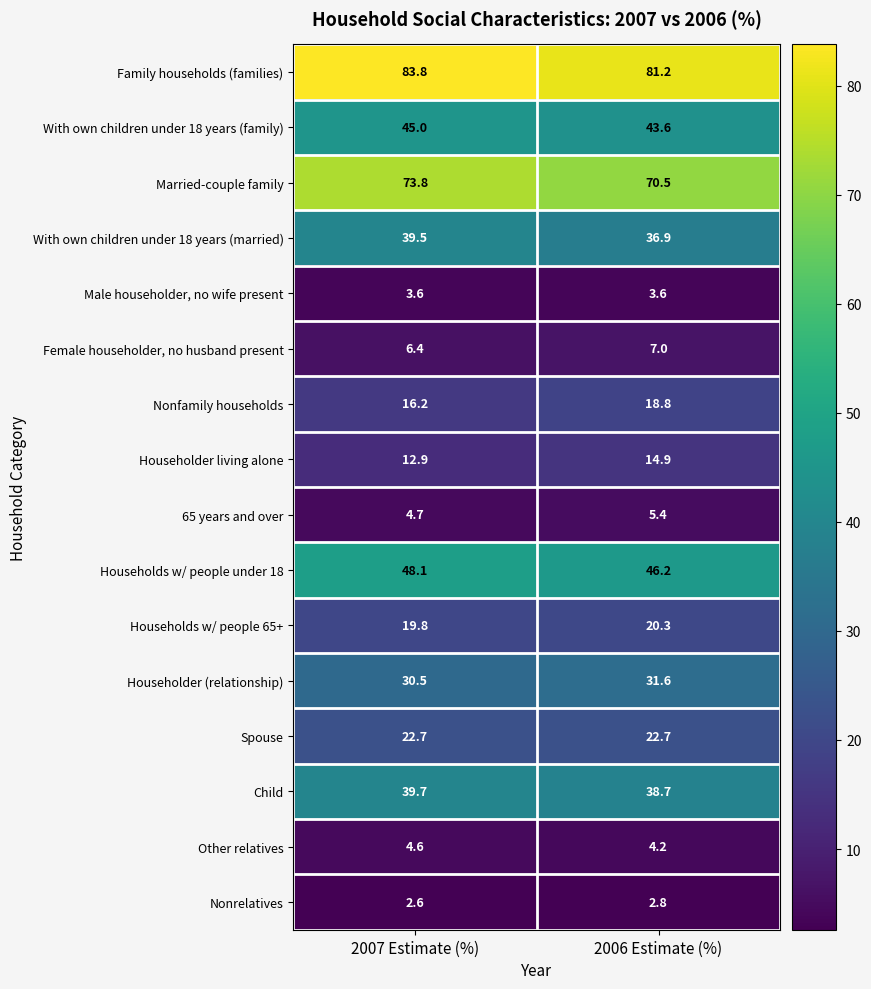

What is the spread (max minus min) of values at 2007 Estimate (%)?

81.2